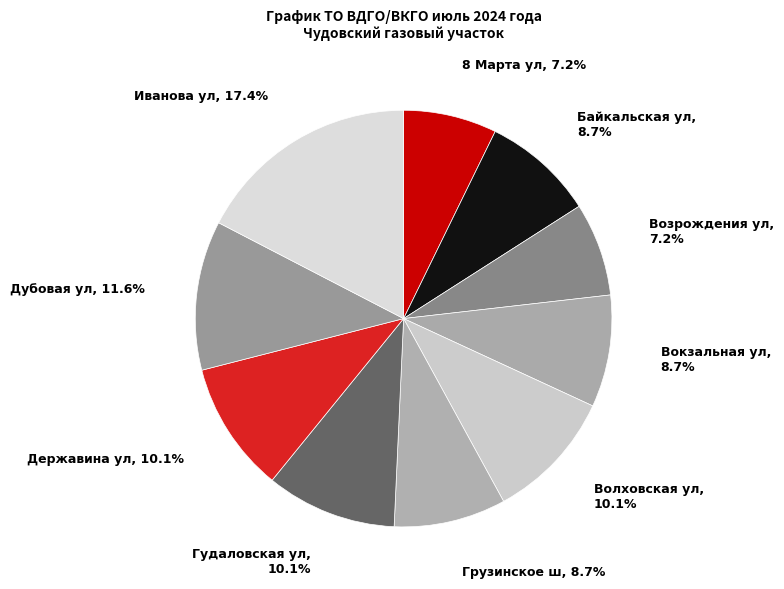

What percentage do Байкальская ул and 8 Марта ул together represent?

15.9%